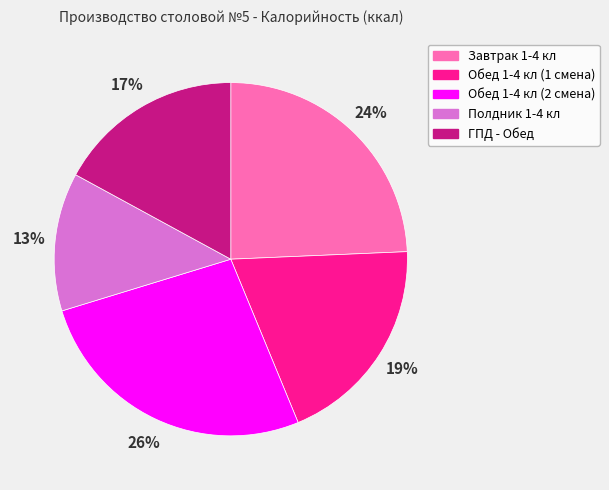

To the nearest percent, what is the difference between the Завтрак 1-4 кл and Обед 1-4 кл (2 смена) slice percentages?

2%